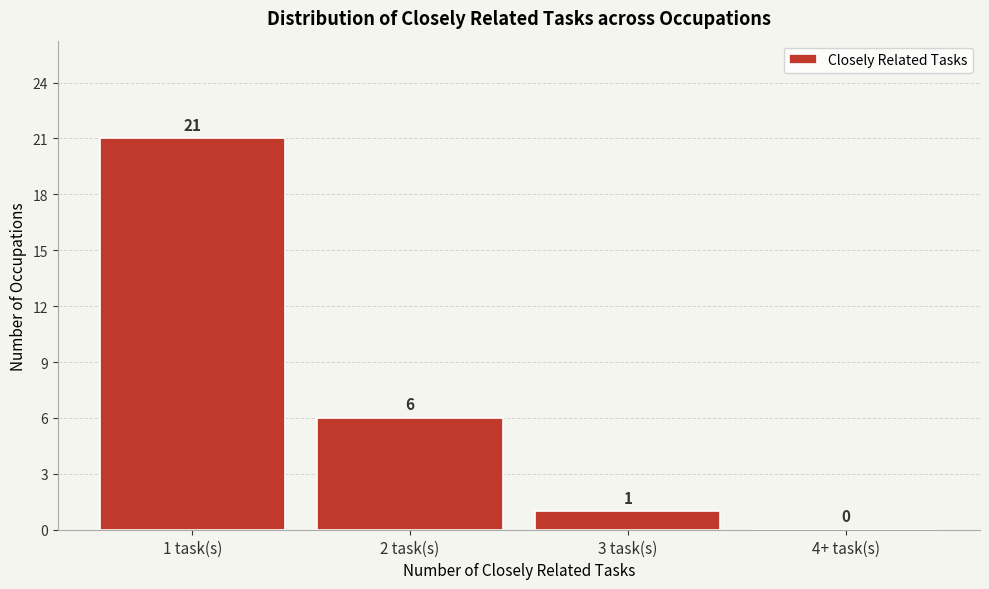

Reading left to right, extract all data points from this chart.

1 task(s)=21	2 task(s)=6	3 task(s)=1	4+ task(s)=0